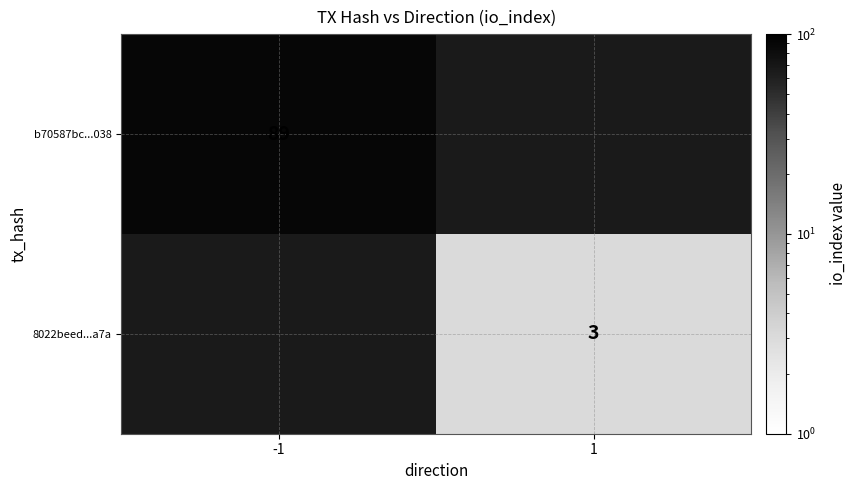

How many categories are shown in the chart?

2